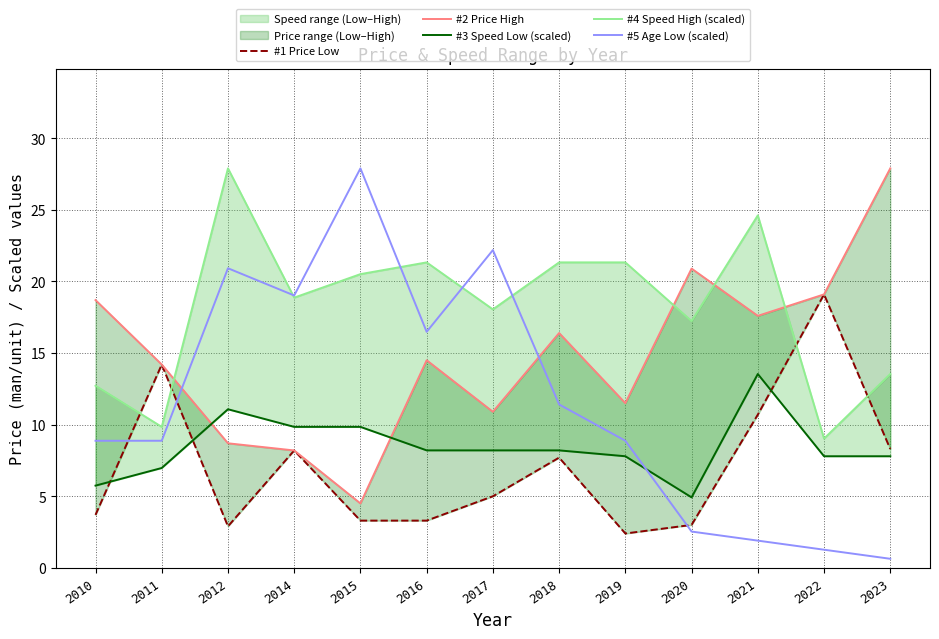

What is the difference between the #2 Price High values at 2012 and 2020?

12.2